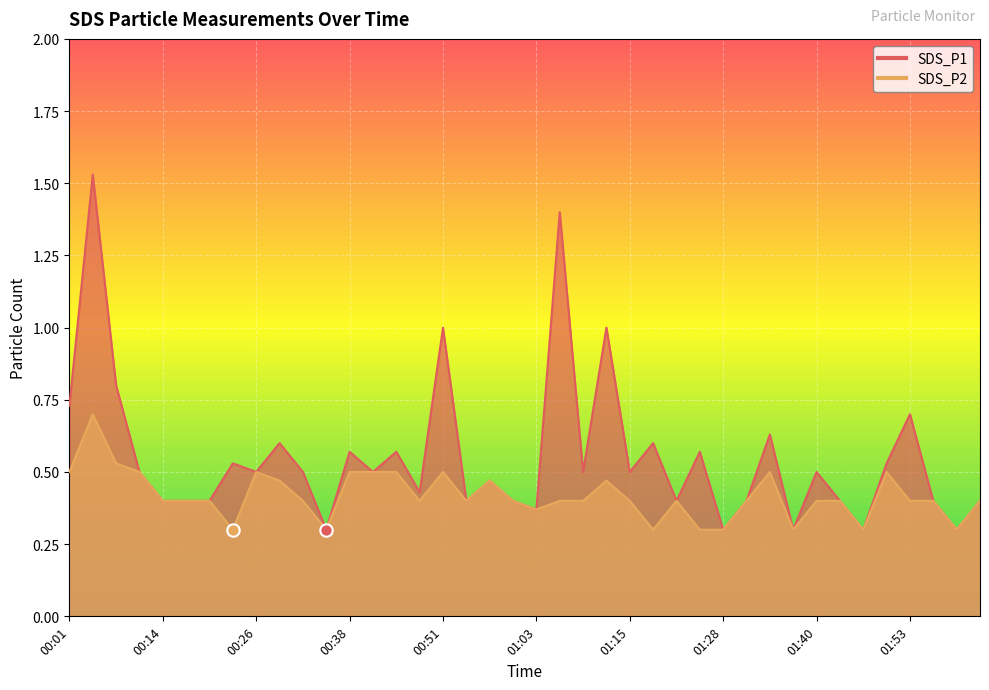

Which series contains the highest Y value?

SDS_P1